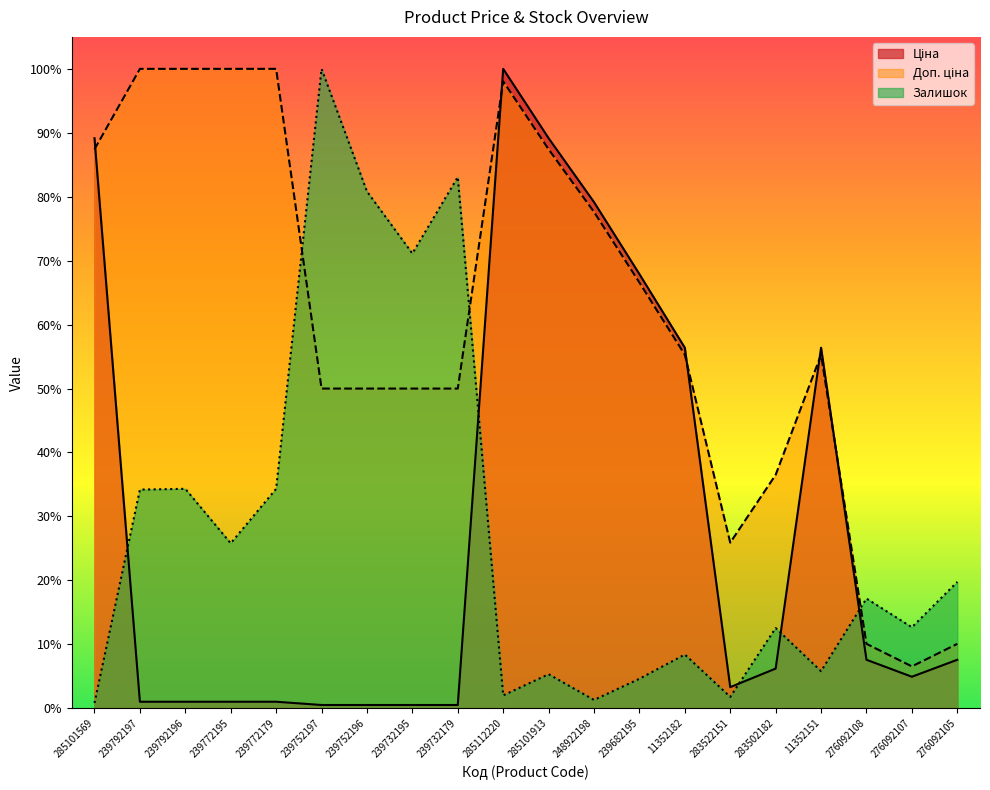

Count the number of data series in this chart.

3